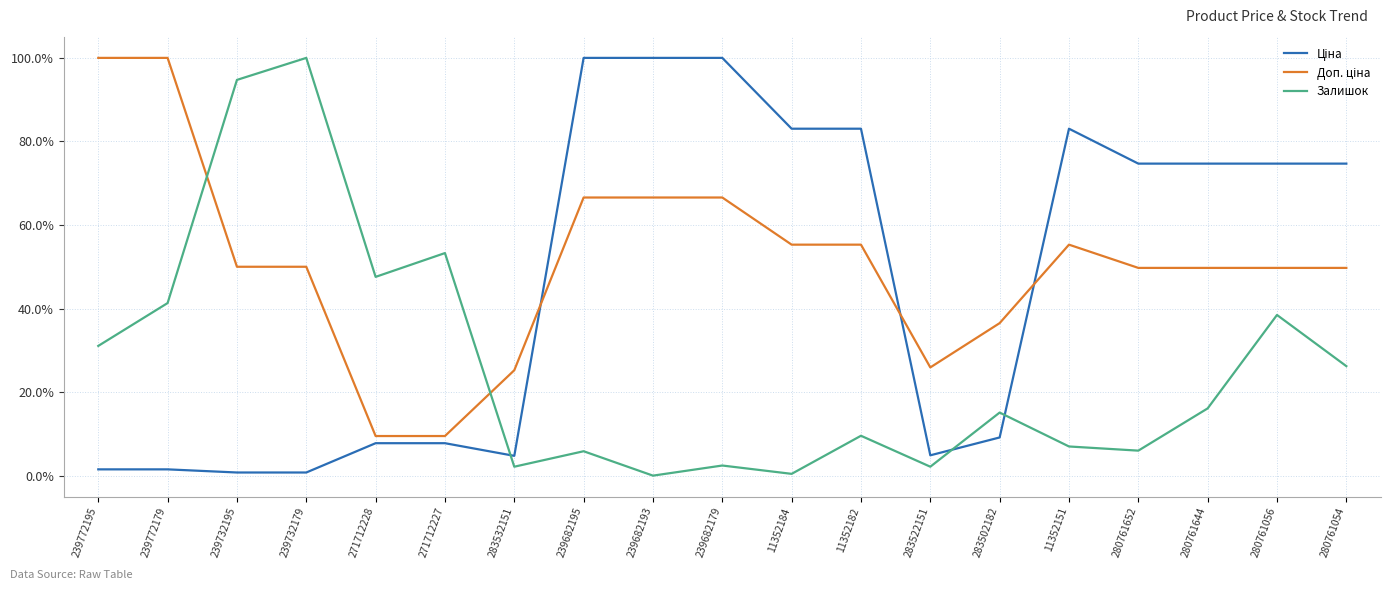

At how many categories does at least one series exceed 0?

19